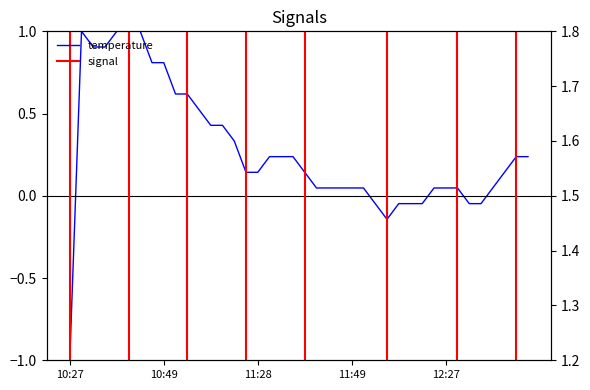

What is the smallest value displayed?

-1.0